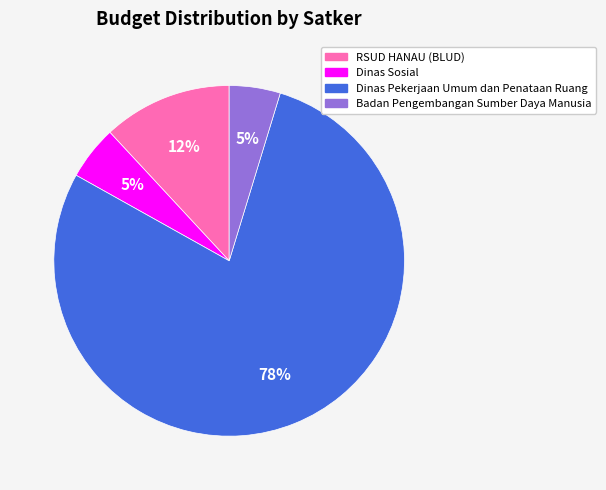

To the nearest percent, what is the average slice percentage?

25%